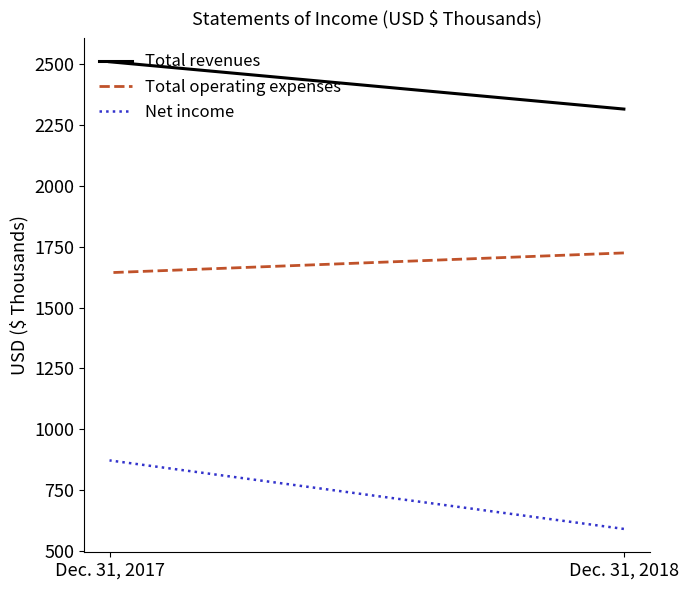

At which label does Total revenues reach its minimum?

Dec. 31, 2018